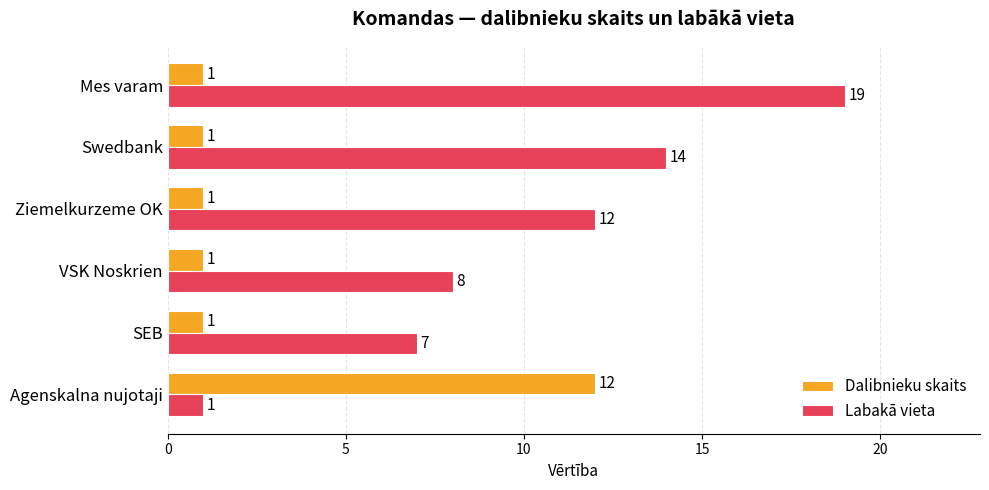

Which series has the largest total across all categories?

Labakā vieta